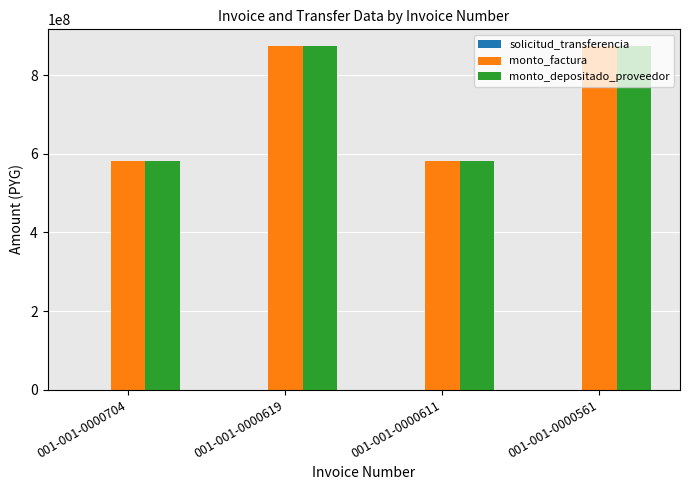

The value of monto_depositado_proveedor at 001-001-0000611 is 1023202024. True or false?

False